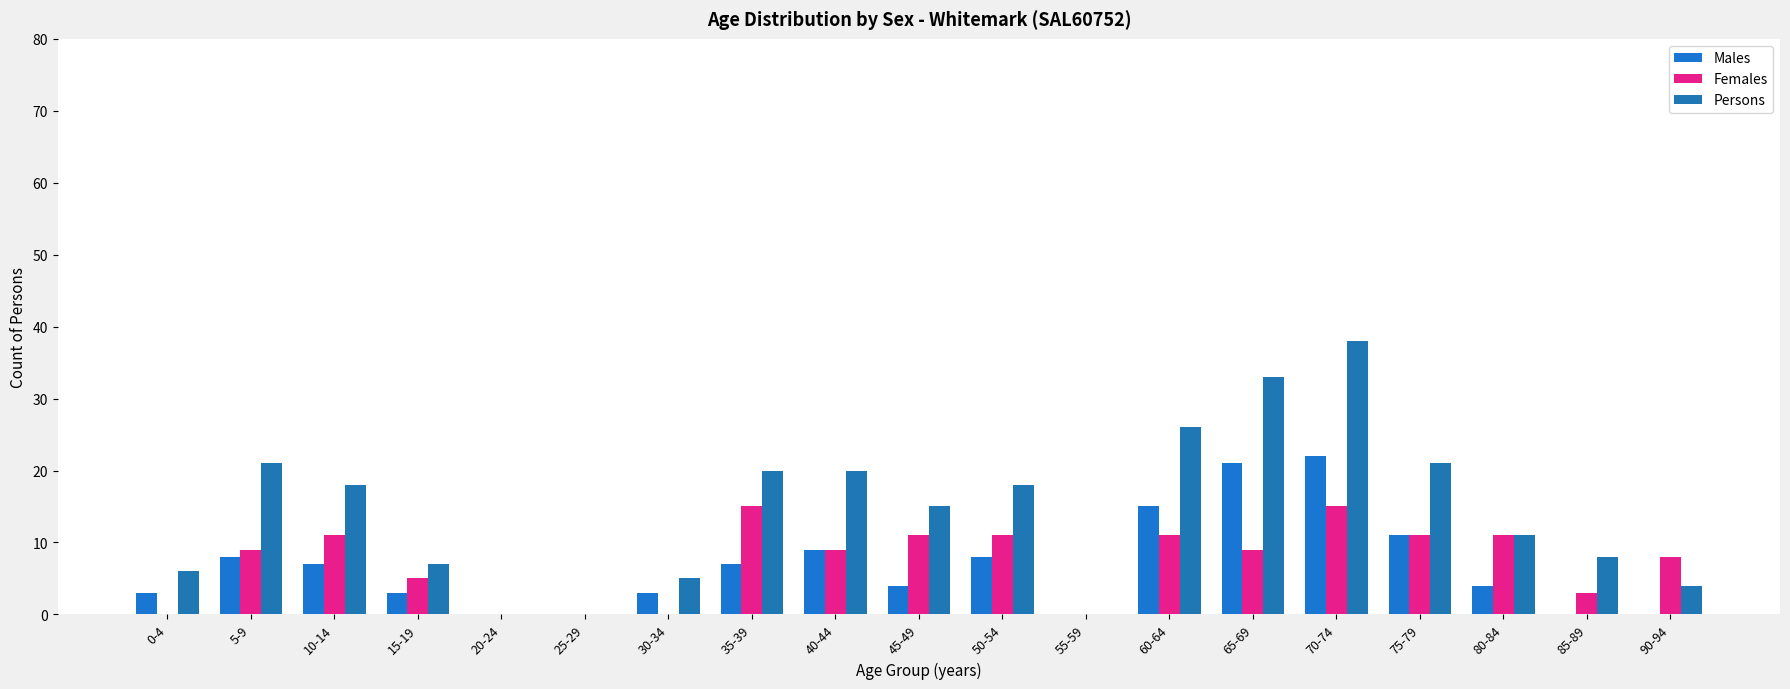

What is the sum of the Females values at 60-64 and 50-54?

22